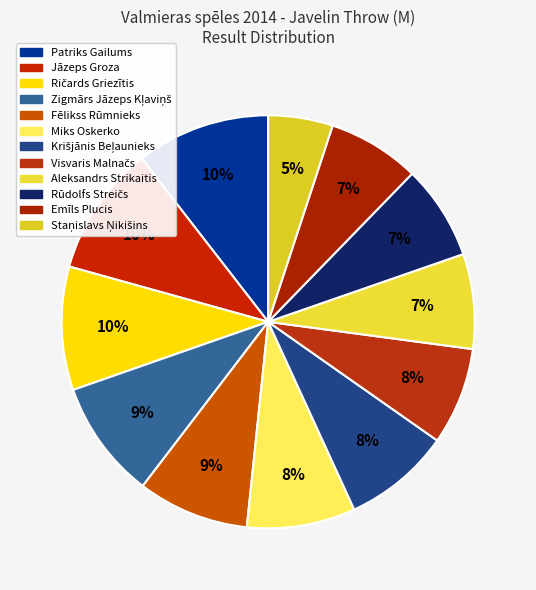

Is the sum of Rūdolfs Streičs and Staņislavs Ņikišins greater than half?

No